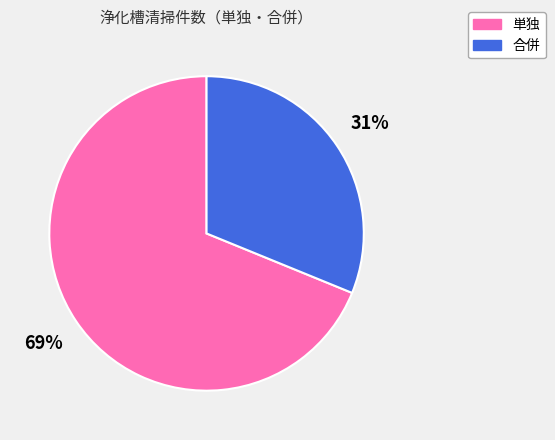

Which has a higher value, 合併 or 単独?

単独